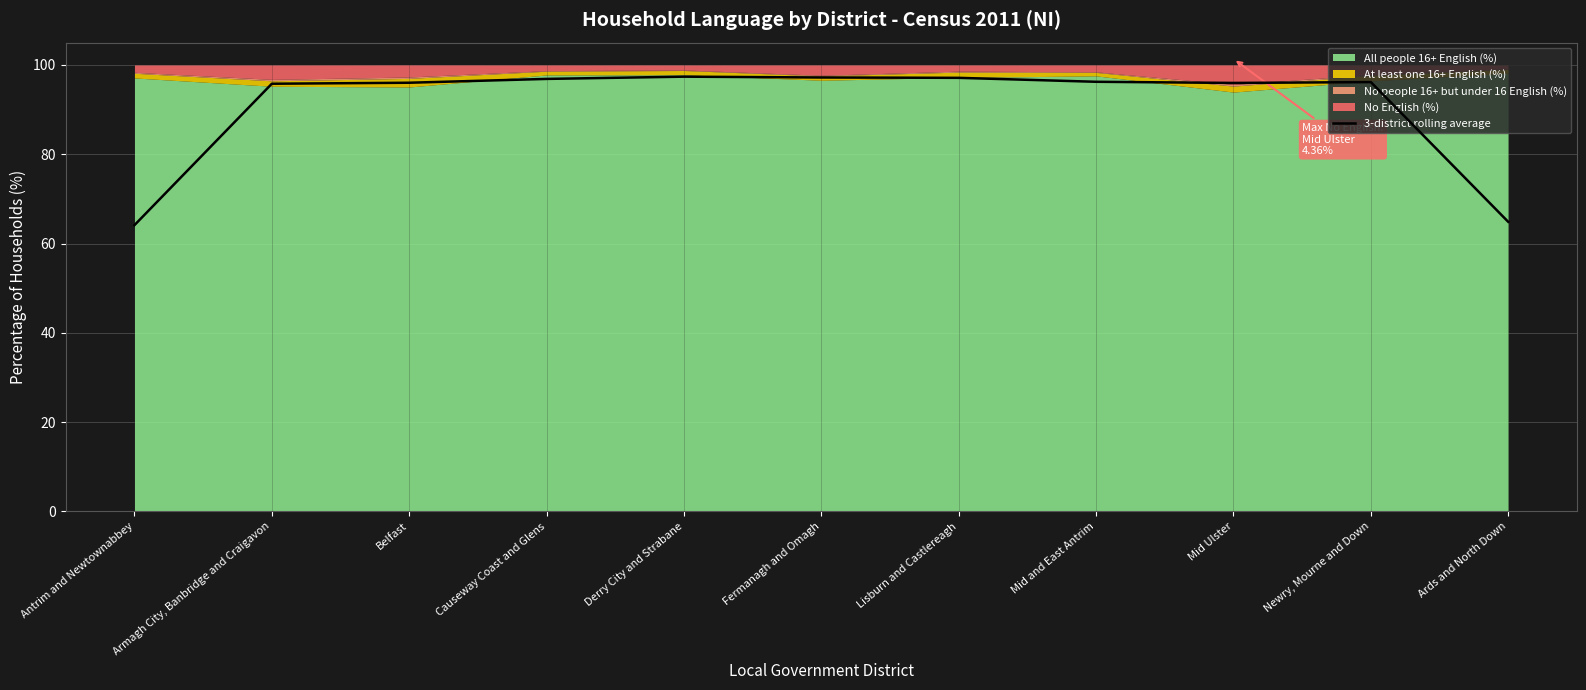

What is the difference between the values at Fermanagh and Omagh and Antrim and Newtownabbey?

33.1